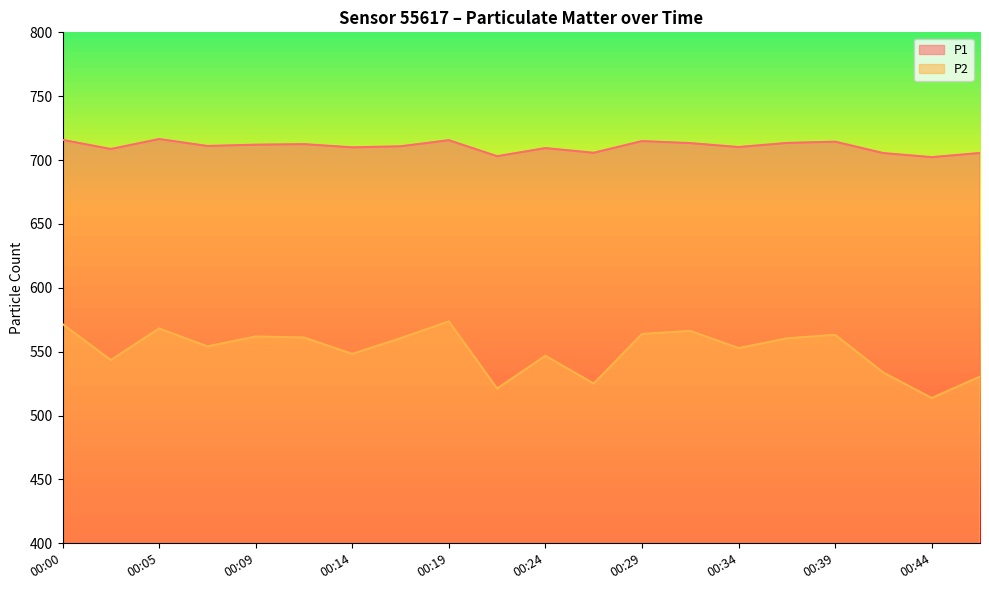

True or false: P2 and P1 intersect in this chart.

False